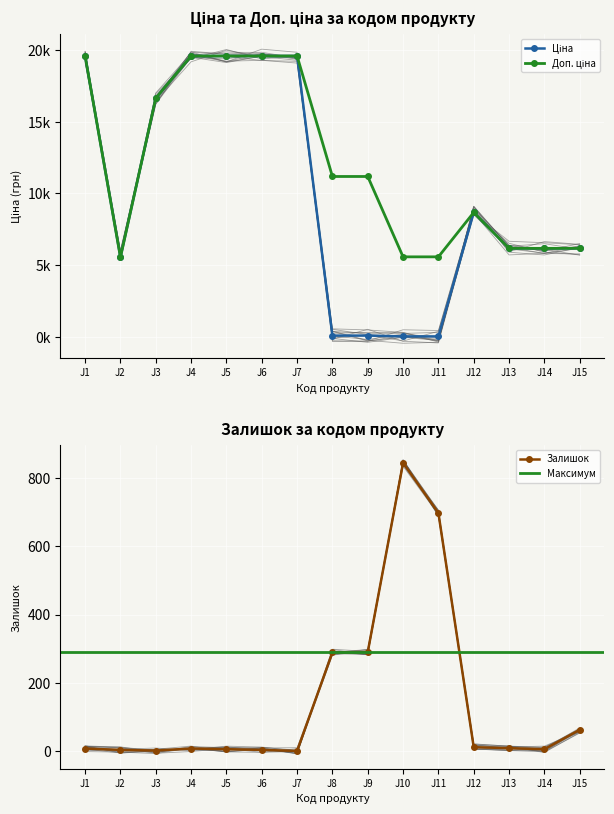

At which label does Залишок reach its peak?

J10